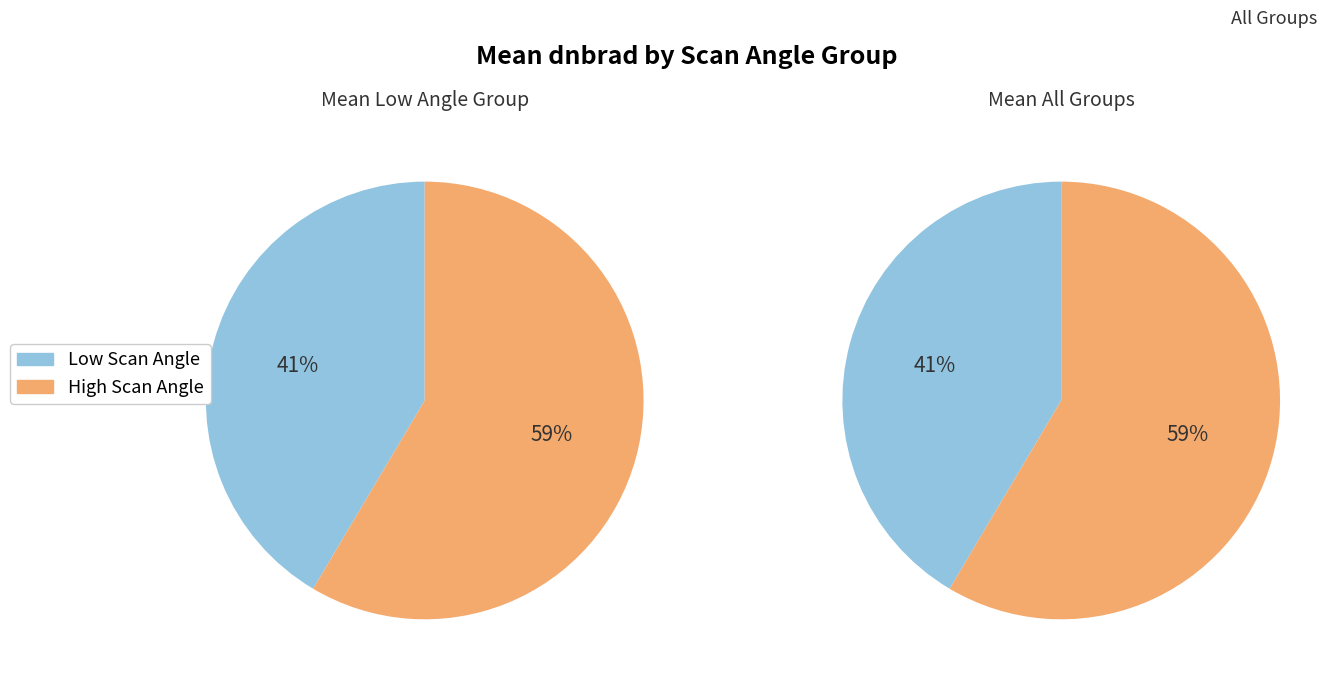

Does 6 represent more than half of the total?

No